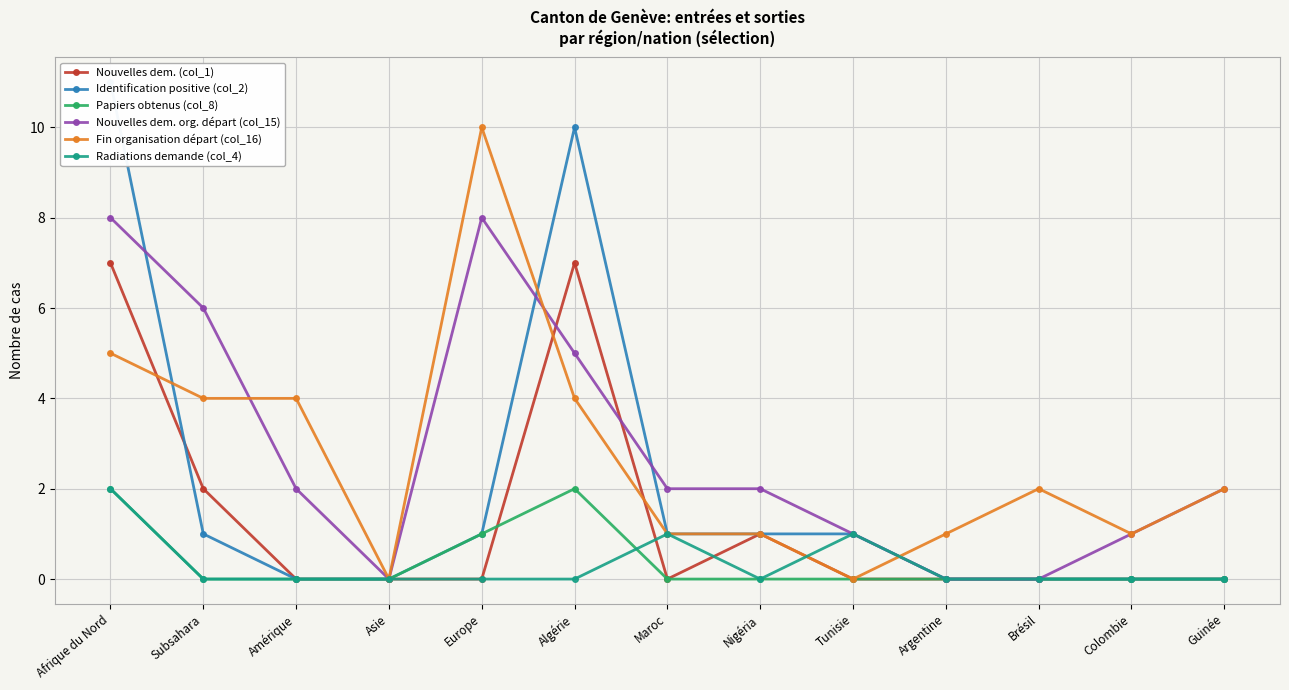

In Papiers obtenus (col_8), how many points are higher than both neighbors (excluding endpoints)?

1